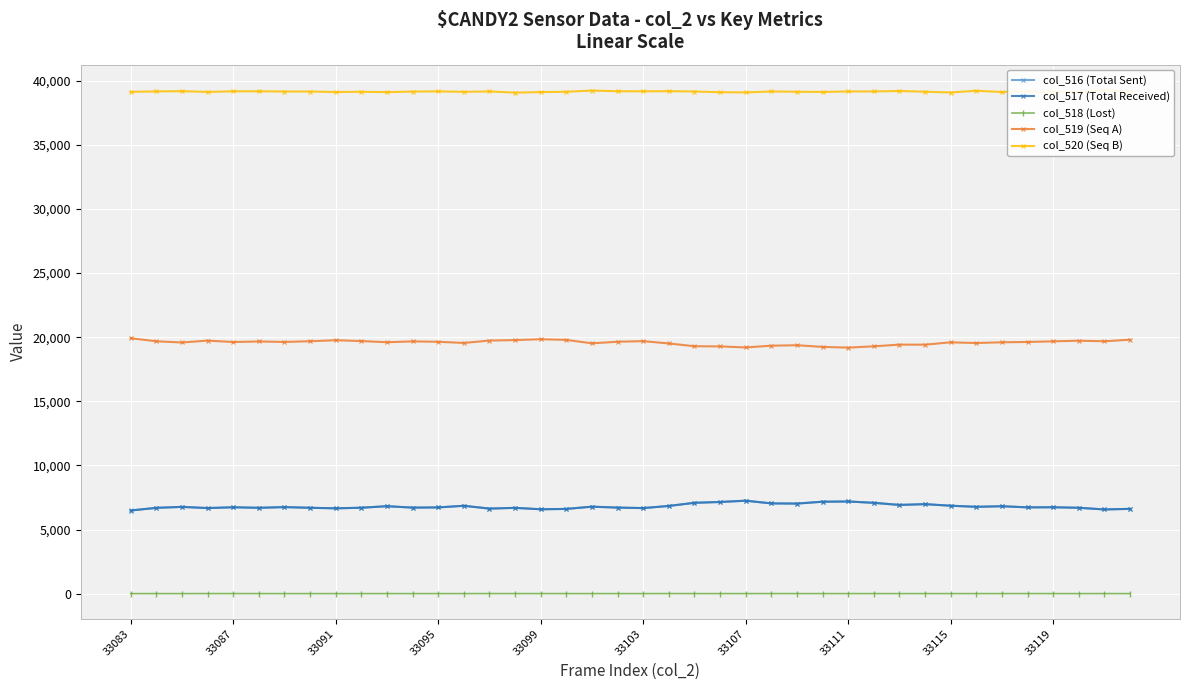

The value of col_517 (Total Received) at 33087 is 1421. True or false?

False